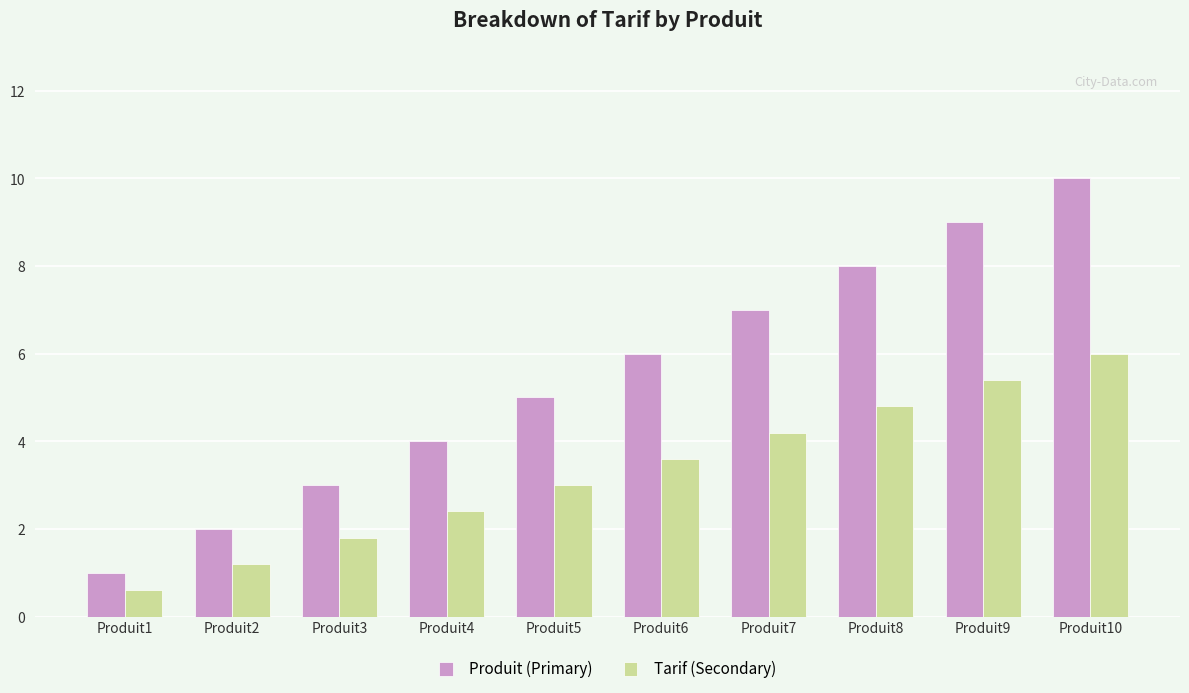

Is it true that Tarif (Secondary) equals 6.0 at Produit7?

False